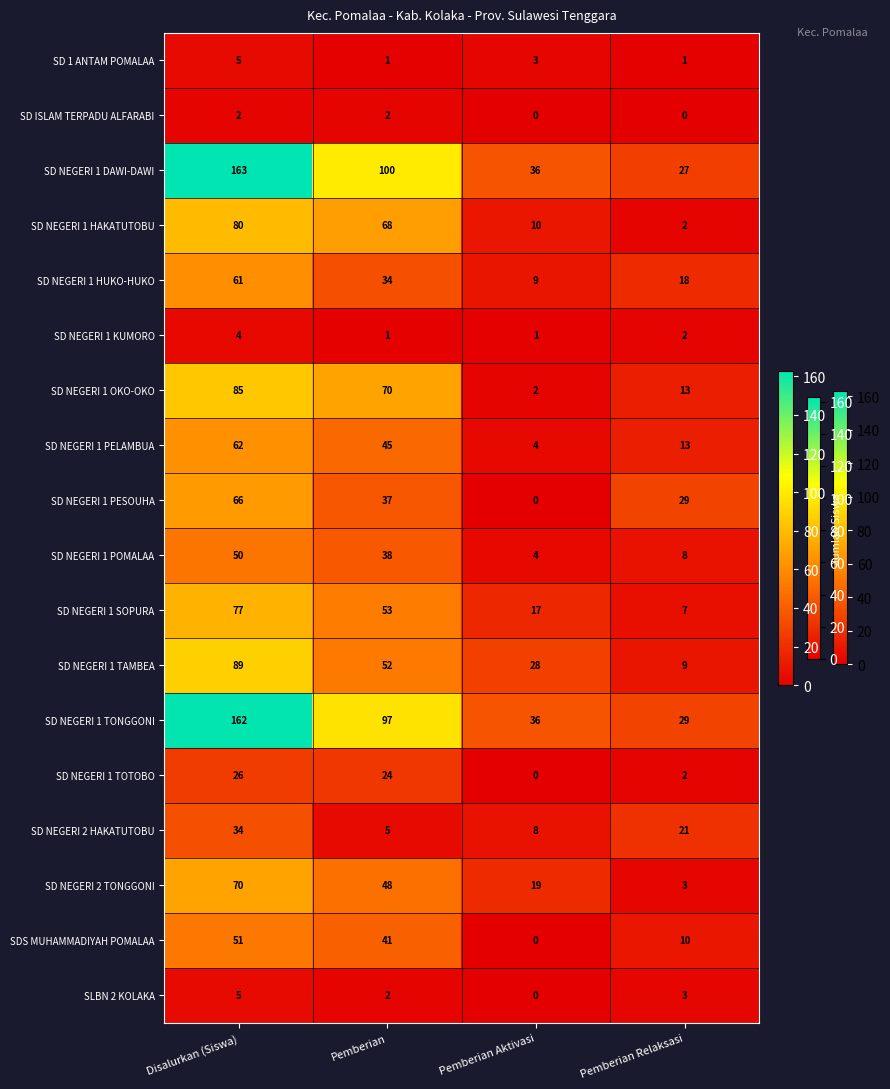

At which label does SD NEGERI 1 TONGGONI first exceed 97?

Disalurkan (Siswa)